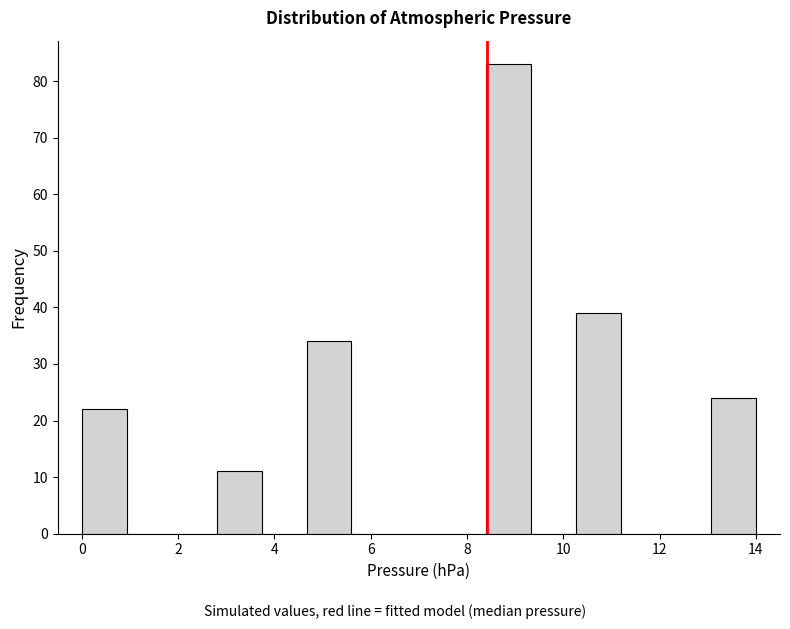

Reading left to right, list every bar in this chart as the range it spans on the x-axis followed by its height. Neither the bar edges nor the heights are printed on the chart, so give them approximately, as read against the axes.

0.0 to 1.0: 22
1.0 to 1.8: 0
1.8 to 2.8: 0
2.8 to 3.8: 11
3.8 to 4.6: 0
4.6 to 5.6: 34
5.6 to 6.6: 0
6.6 to 7.4: 0
7.4 to 8.4: 0
8.4 to 9.4: 83
9.4 to 10.2: 0
10.2 to 11.2: 39
11.2 to 12.2: 0
12.2 to 13.0: 0
13.0 to 14.0: 24